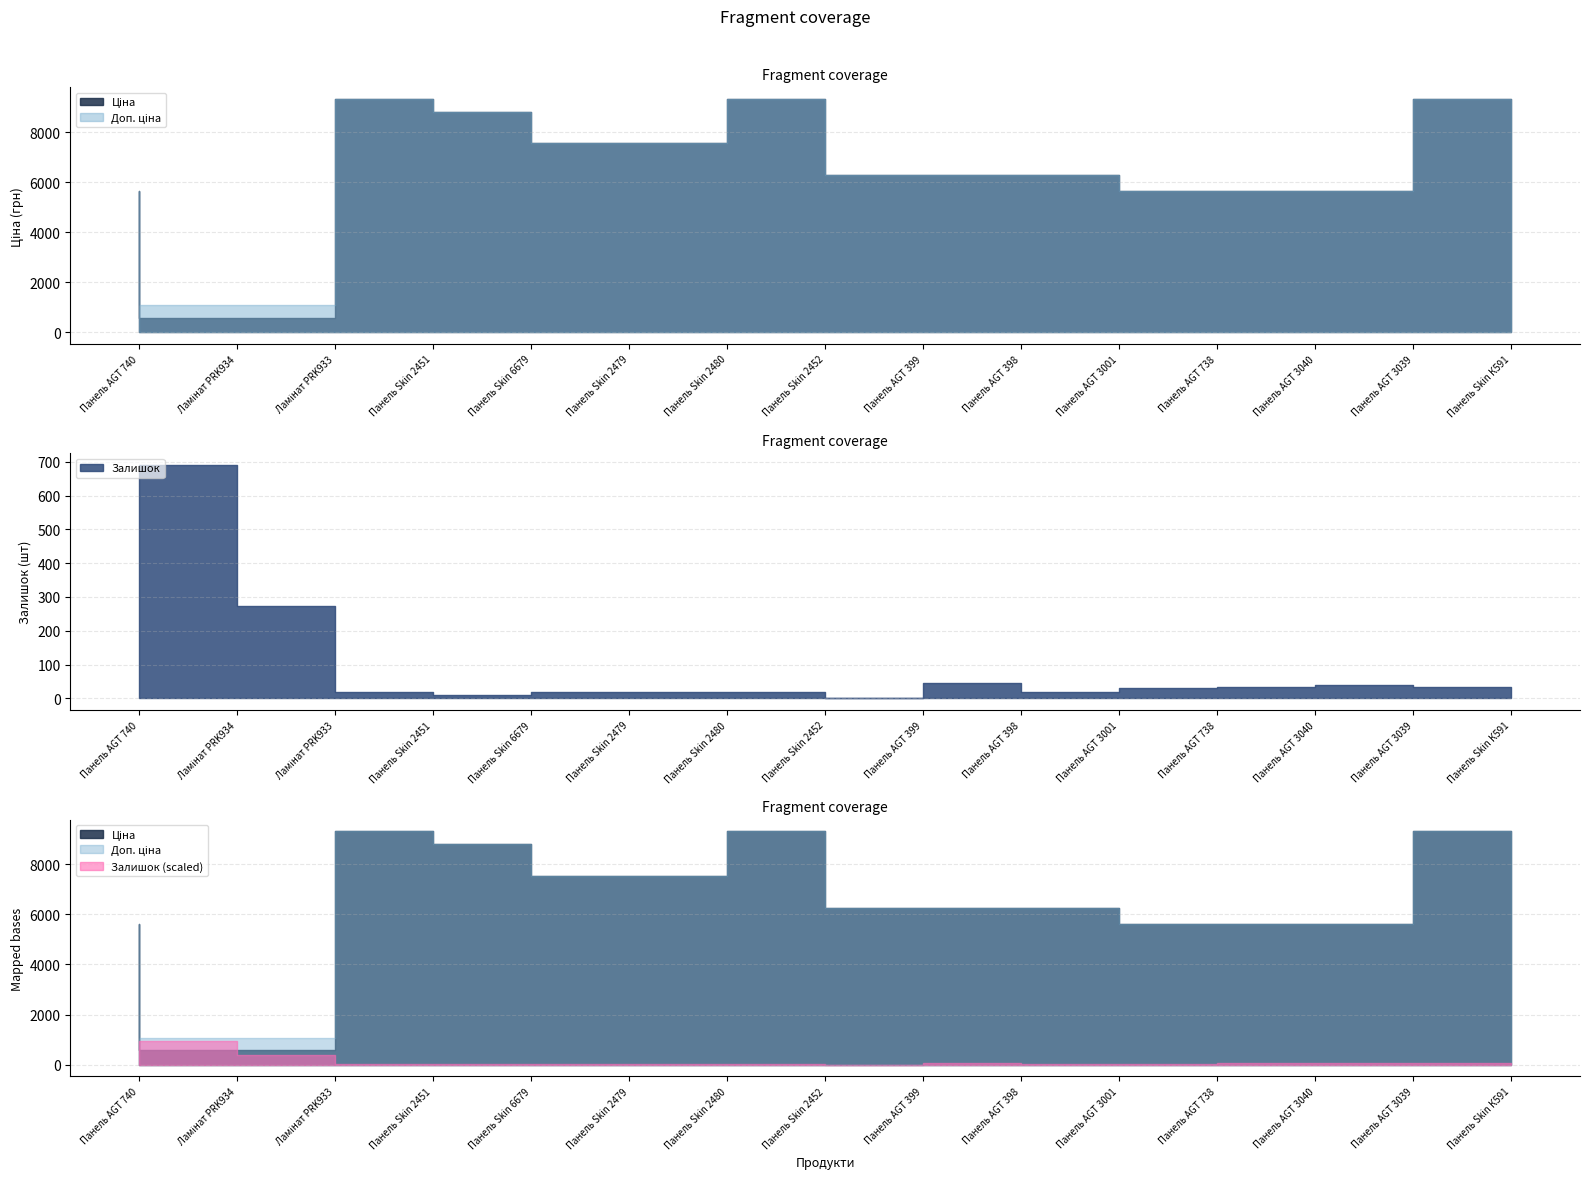

True or false: Доп. ціна has more than 1 points higher than both neighbors.

True